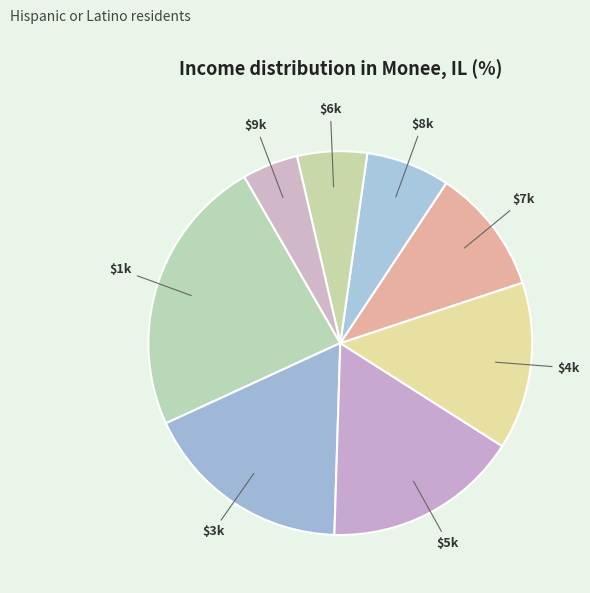

Is there a majority slice in this chart?

No